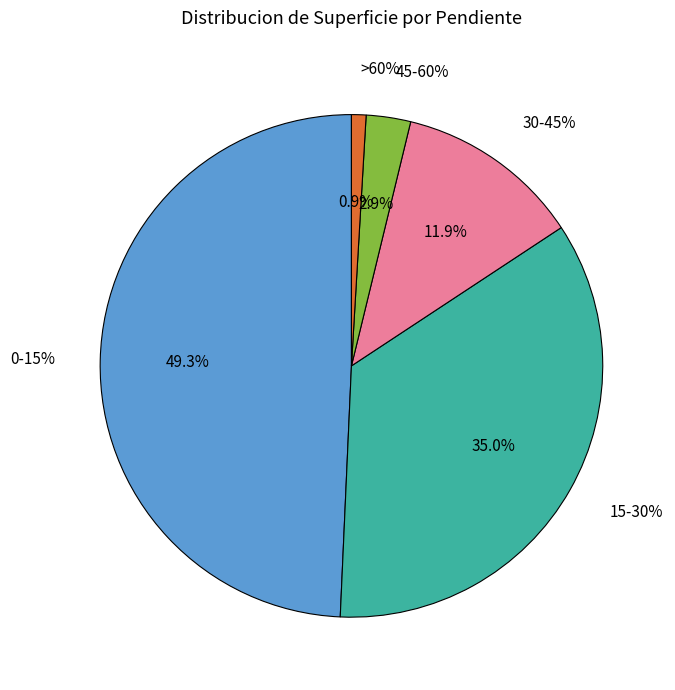

True or false: >60% accounts for 11% of the total.

False